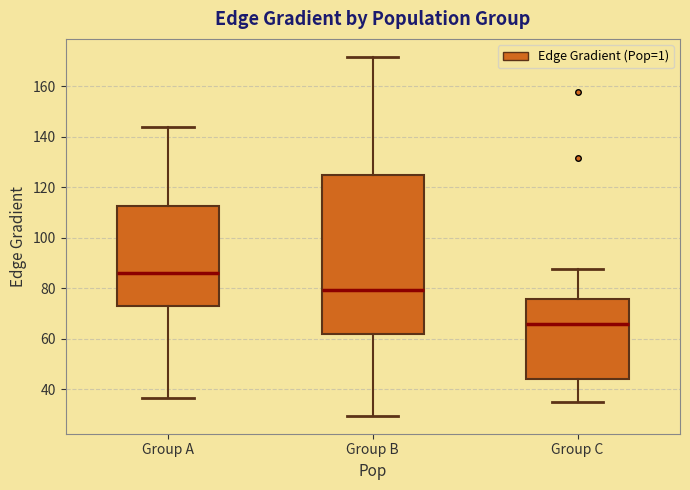

Which box is the tallest, from its lower edge to its upper edge?

Group B